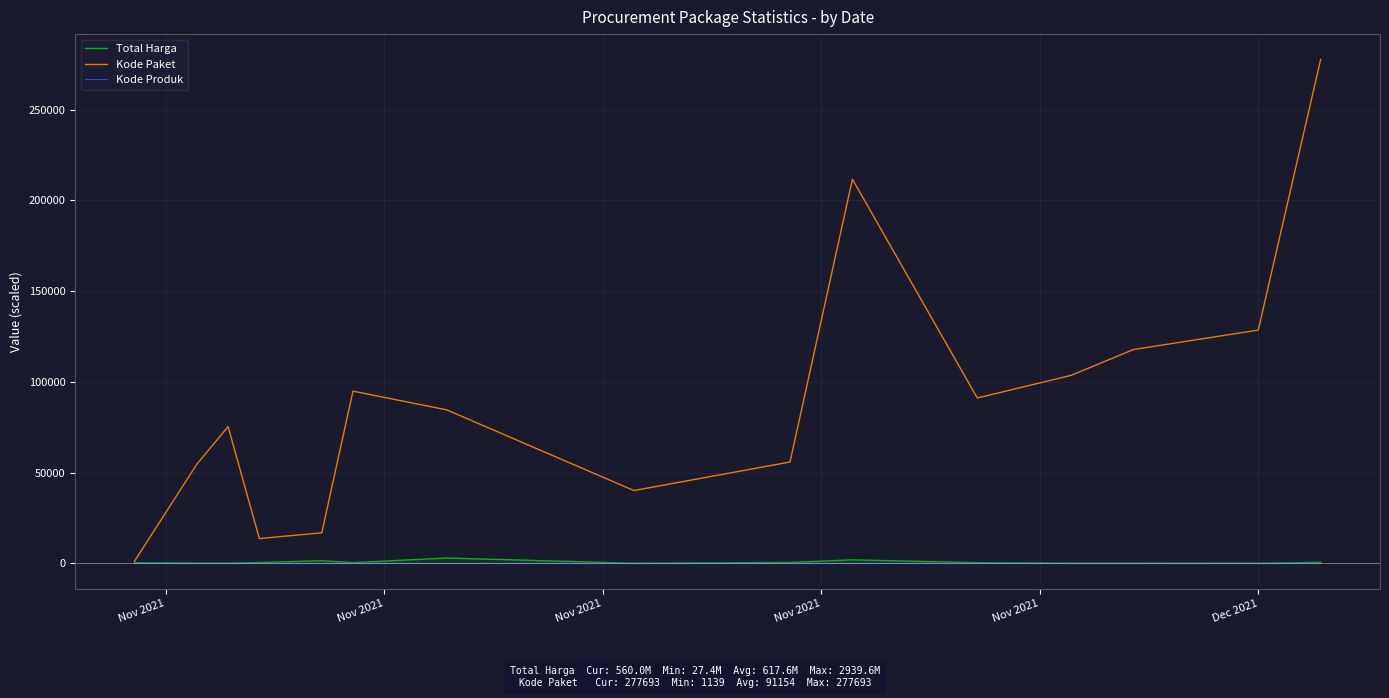

Which series has the largest total across all categories?

Kode Paket